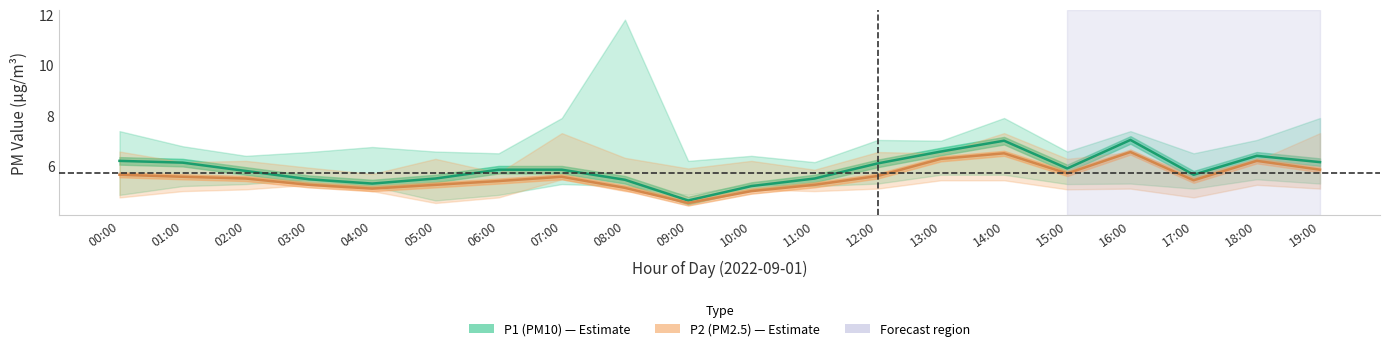

The value of P2 at 05:00 is 7.8. True or false?

False